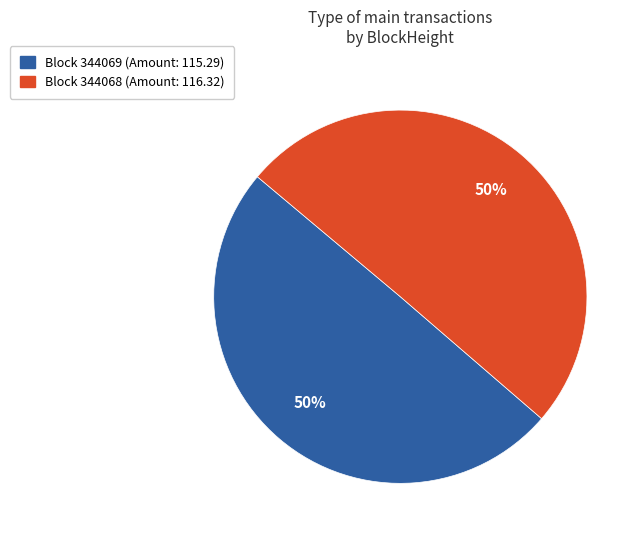

Do 344068 and 344069 together represent more than half of the pie?

Yes